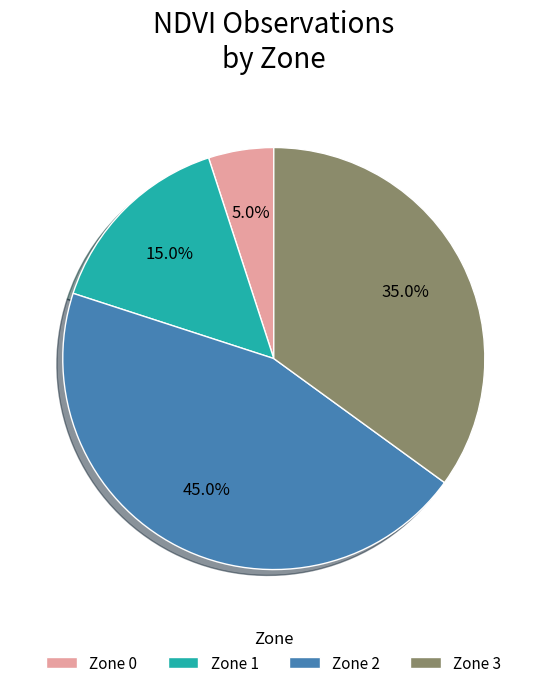

Rank the categories by value from lowest to highest.

Zone 0, Zone 1, Zone 3, Zone 2